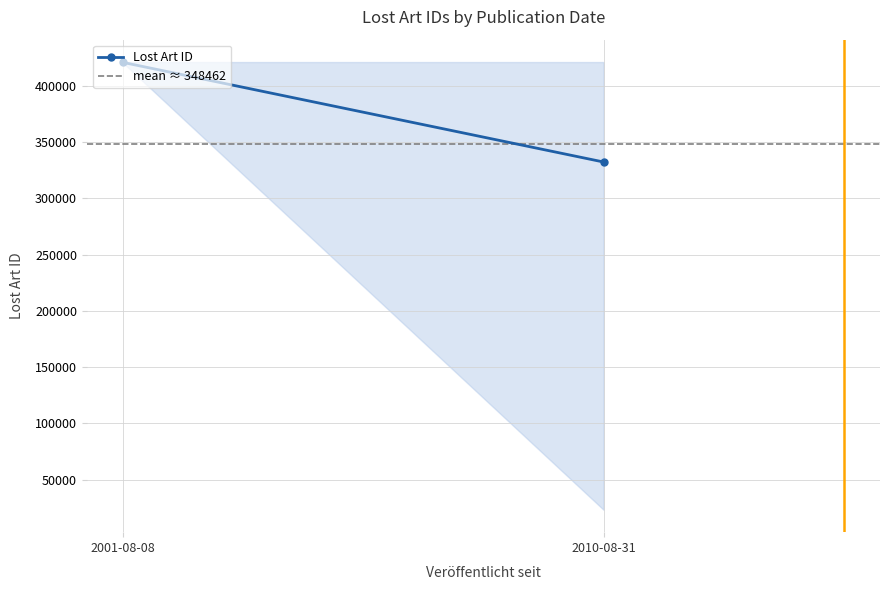

Between 2001-08-08 and 2010-08-31, which series saw the biggest shift?

Lost Art ID